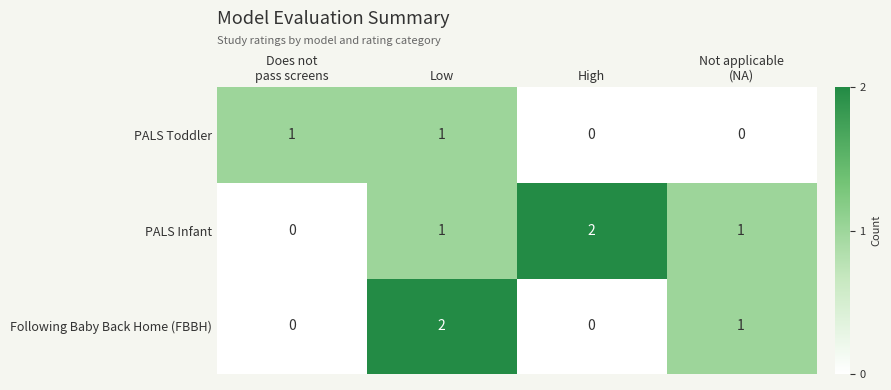

At how many categories does at least one series exceed 0?

4